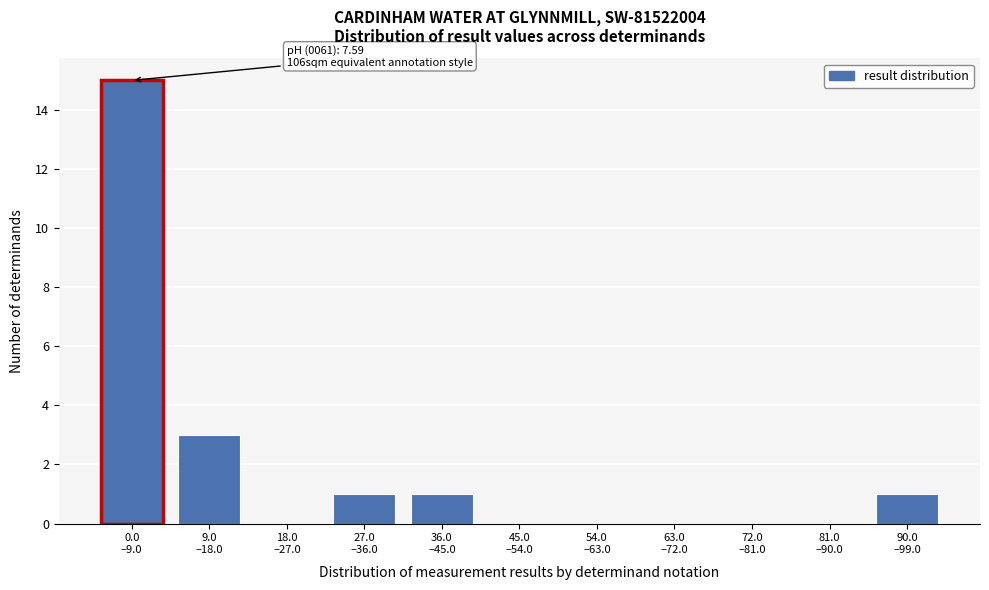

What is the sum of all values?

21